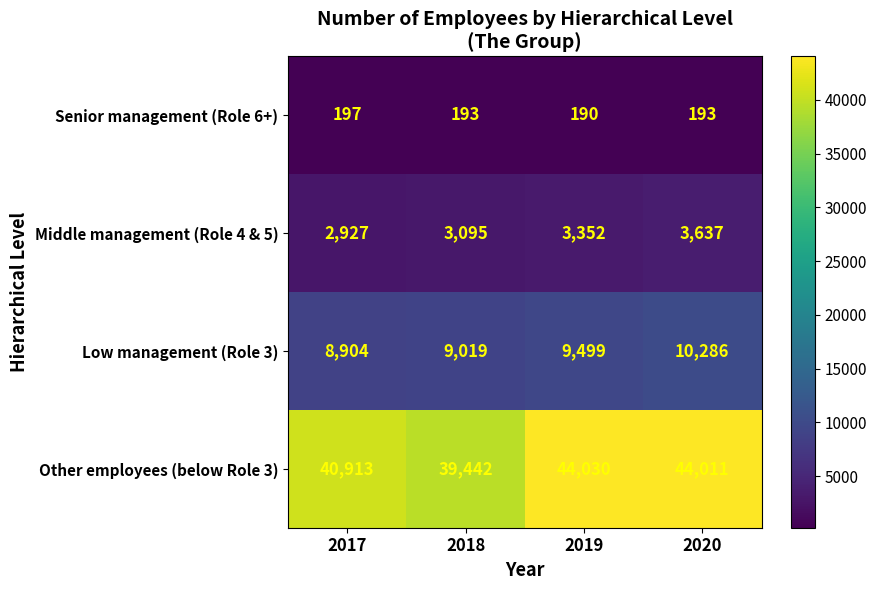

Between 2017 and 2018, which series saw the biggest shift?

Other employees (below Role 3)